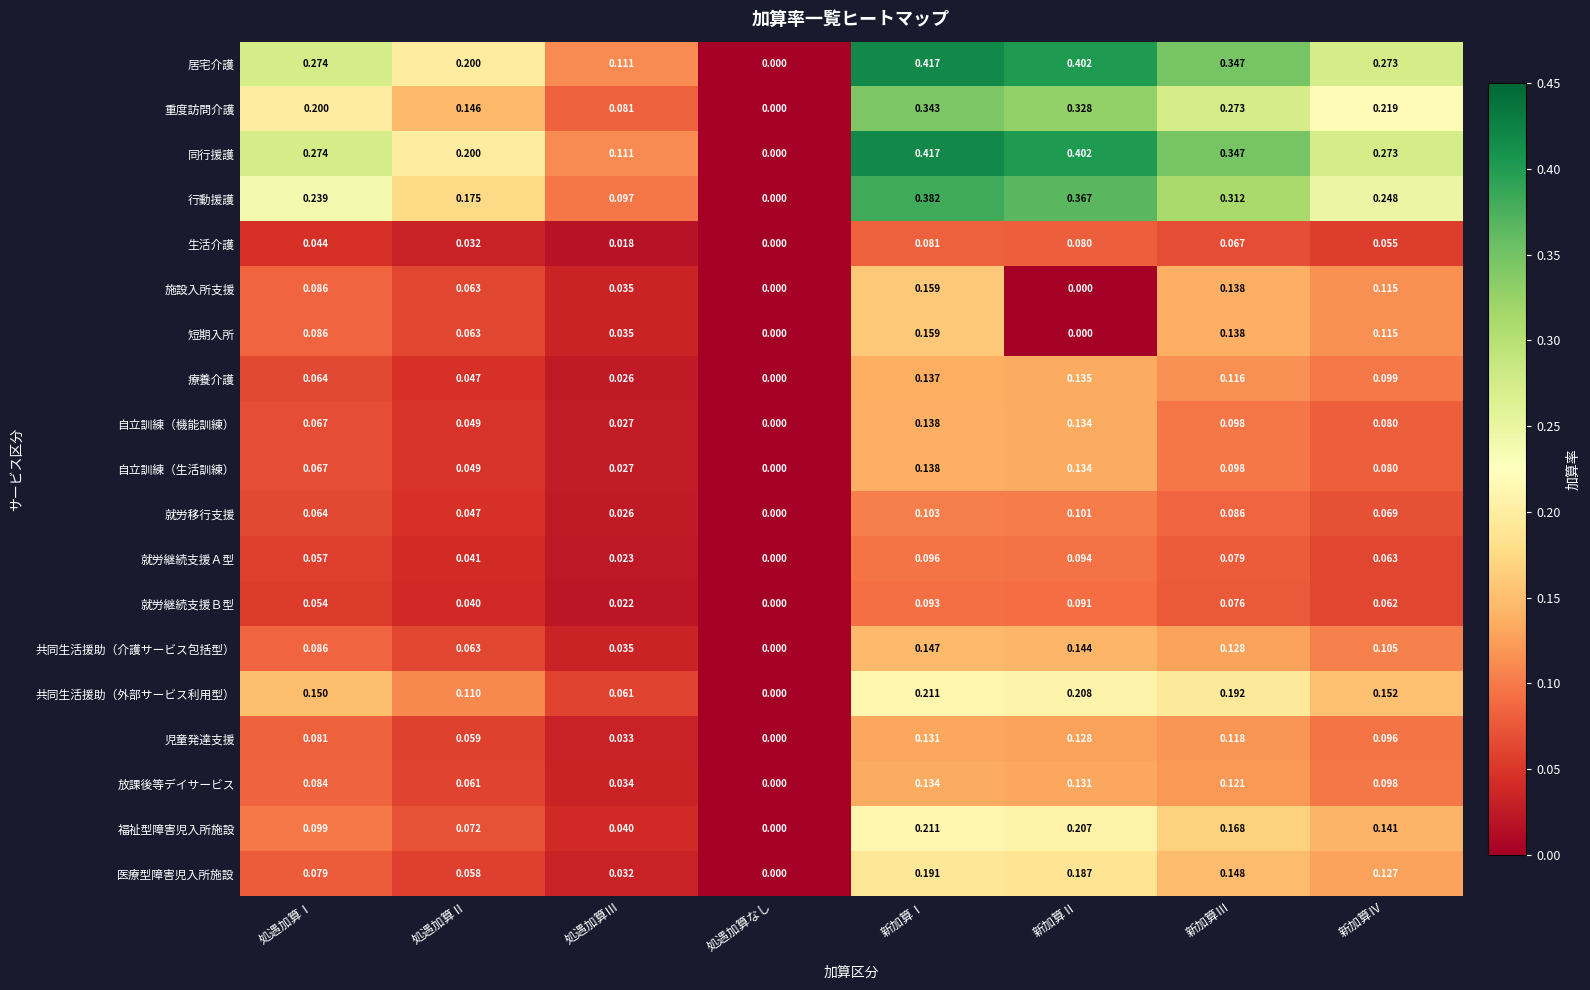

At which category is the sum across all series the highest?

新加算Ⅰ